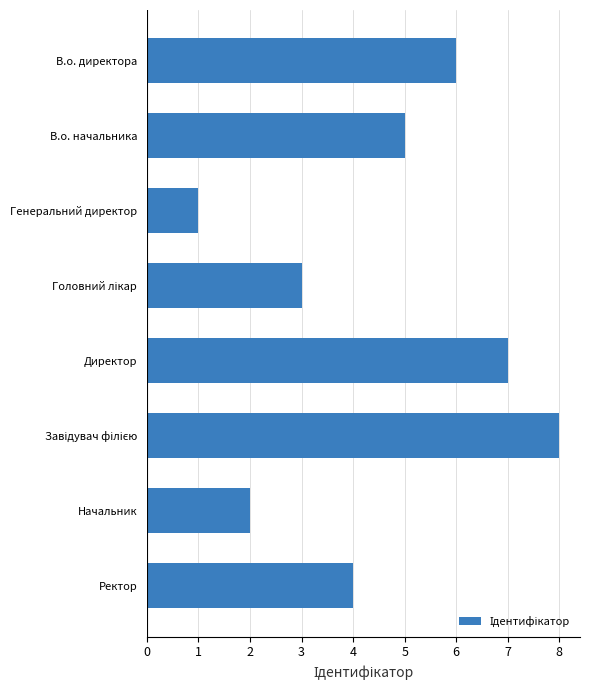

What is the sum of the values at В.о. директора and В.о. начальника?

11